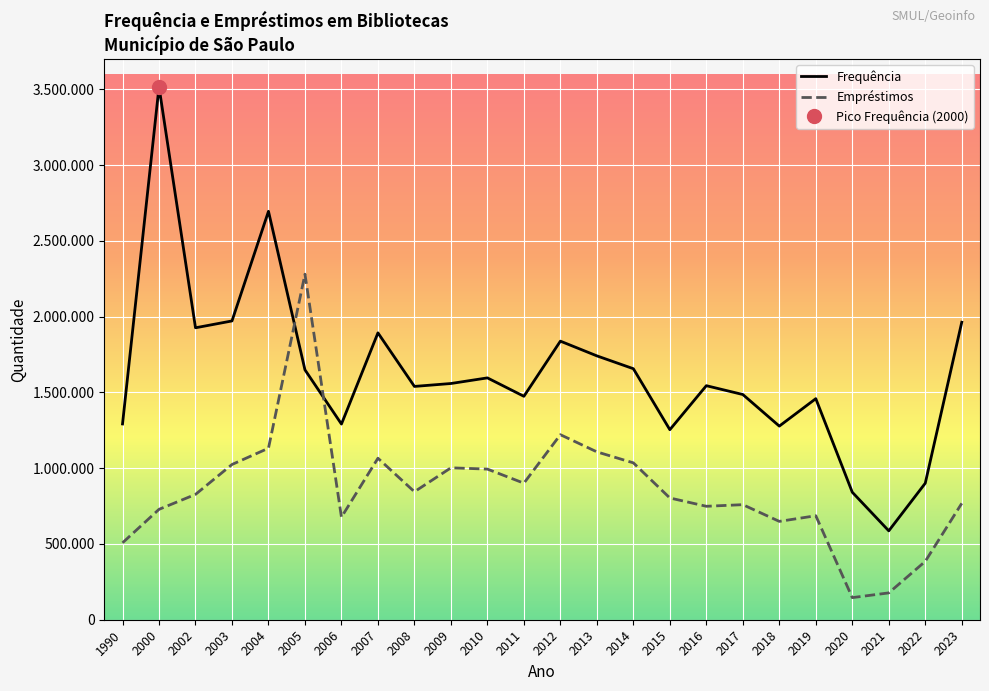

Which series changed the most between 2006 and 2012?

Frequência